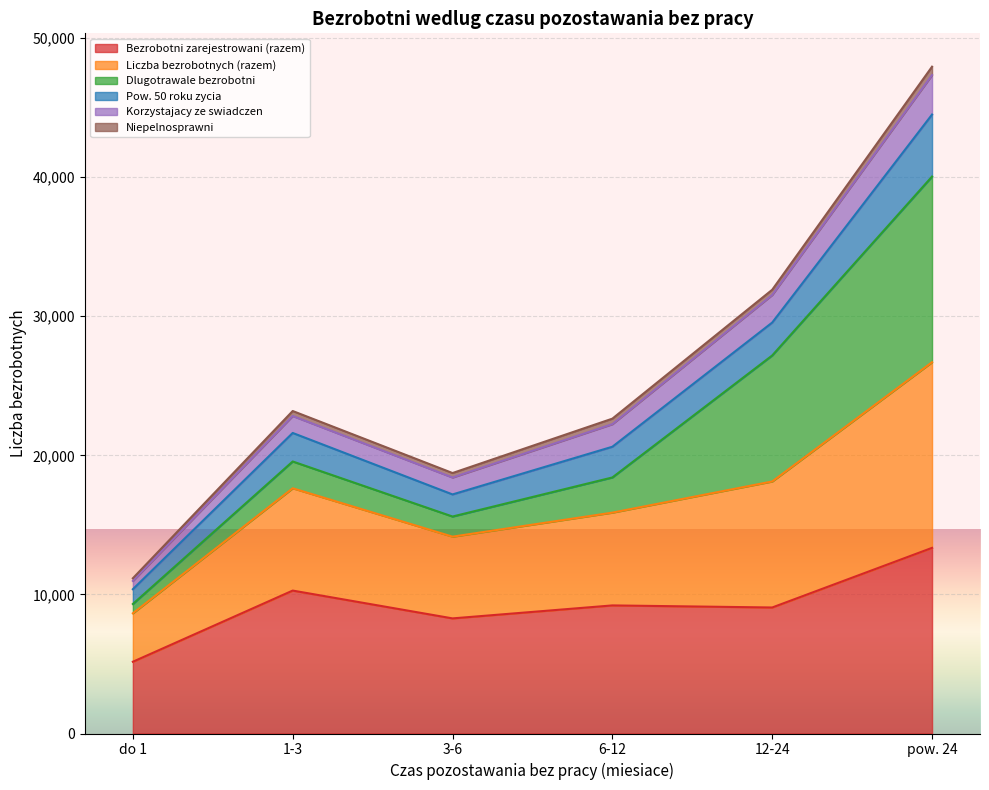

What is the difference between the highest and lowest values at 12-24?

22848